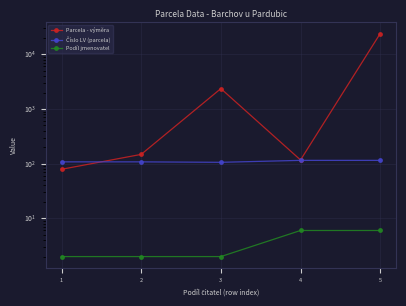

True or false: Parcela - výměra has a value of 23 at 1.

False